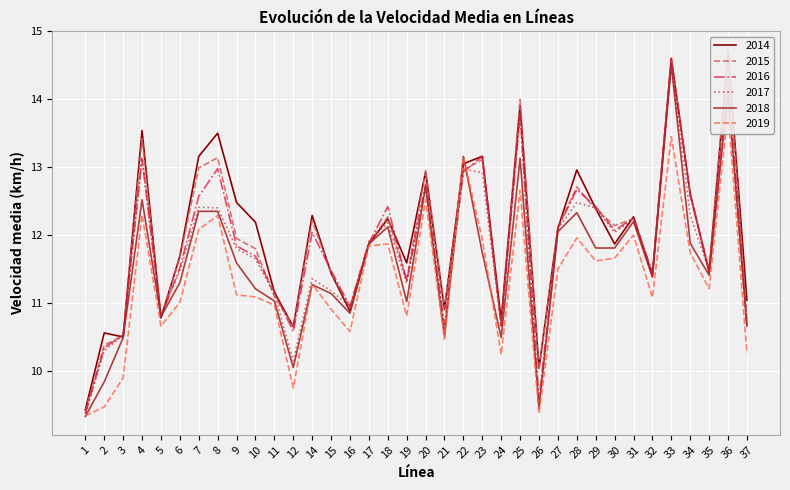

Which category has the lowest value across all series?

1